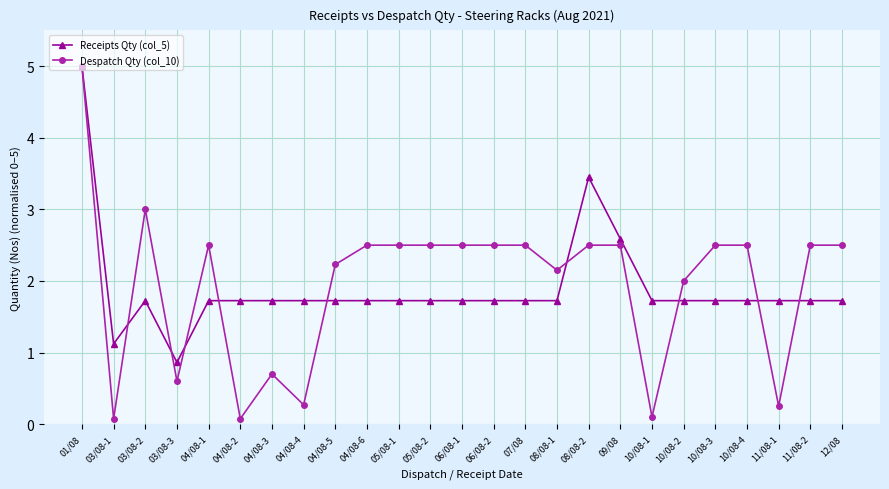

What position from the left is 08/08-1?

16